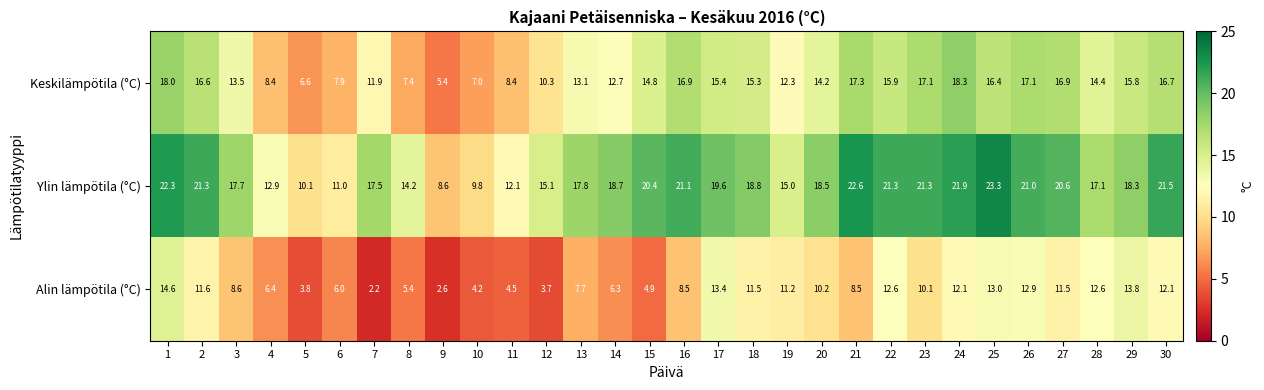

True or false: Ylin lämpötila (°C) has a value of 17.5 at 7.

True